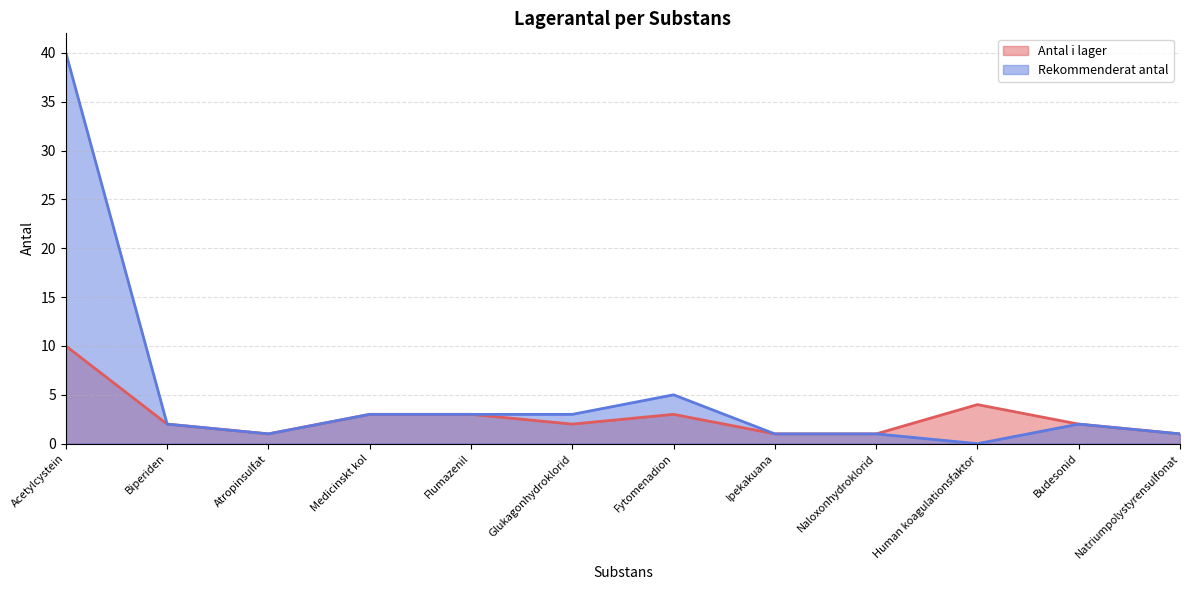

Is the value of Antal i lager at Ipekakuana greater than the value of Rekommenderat antal at Human koagulationsfaktor?

Yes